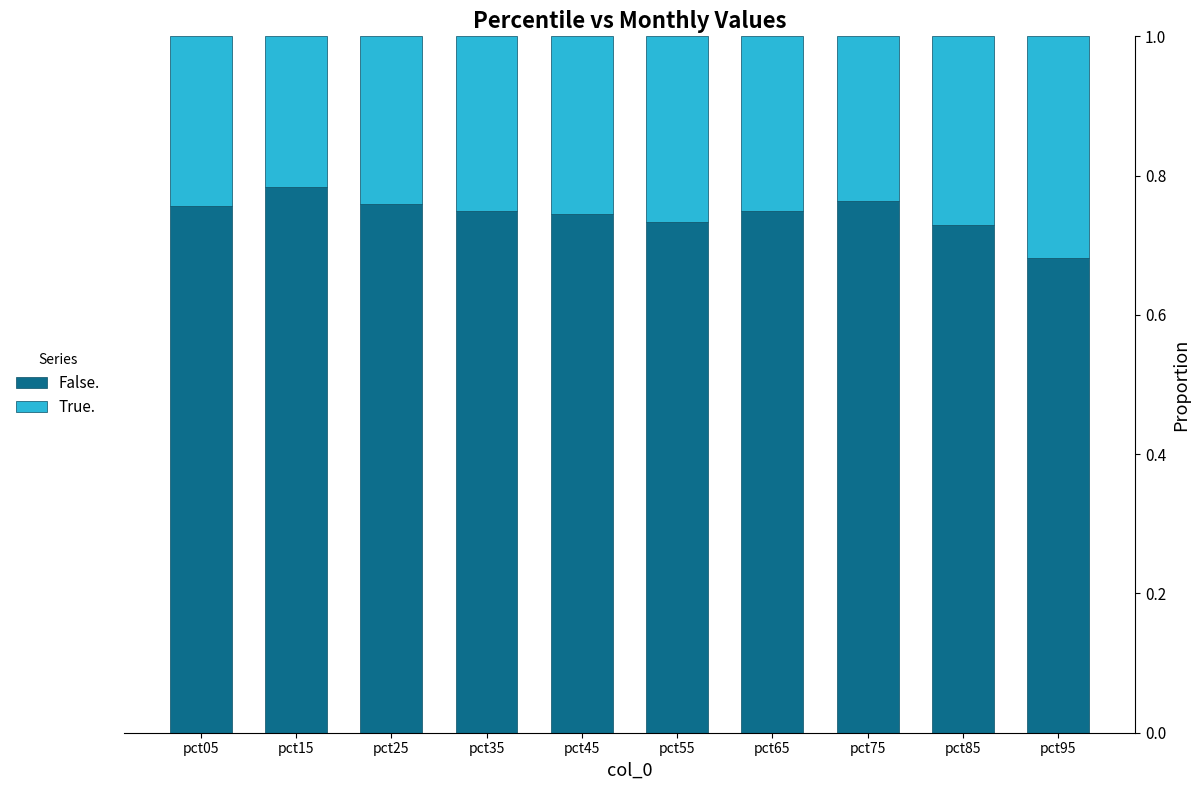

Where is False. nearest to the value 0?

pct95